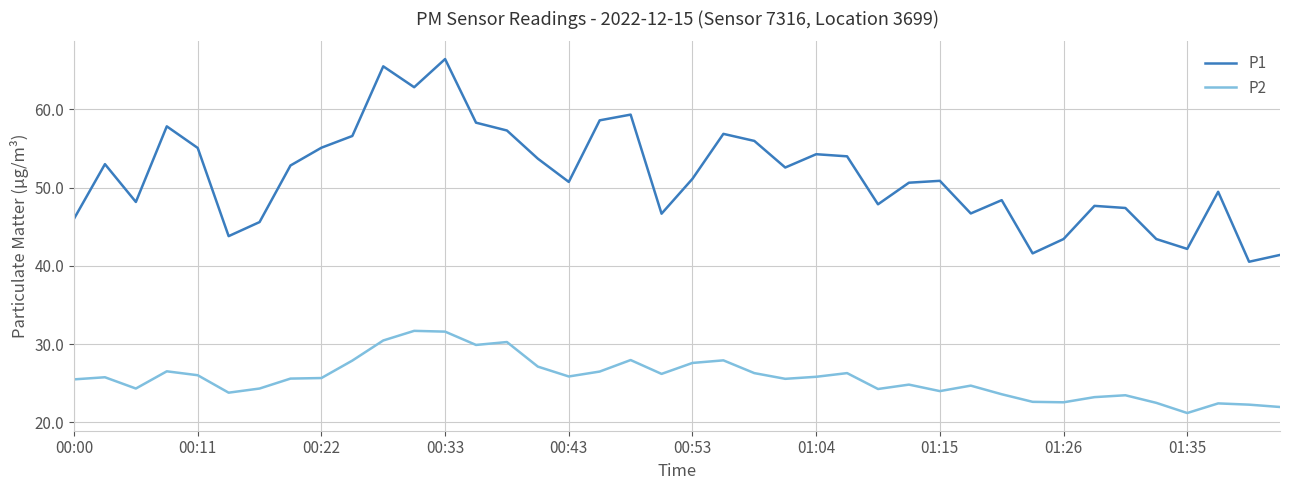

Which series has the largest total across all categories?

P1